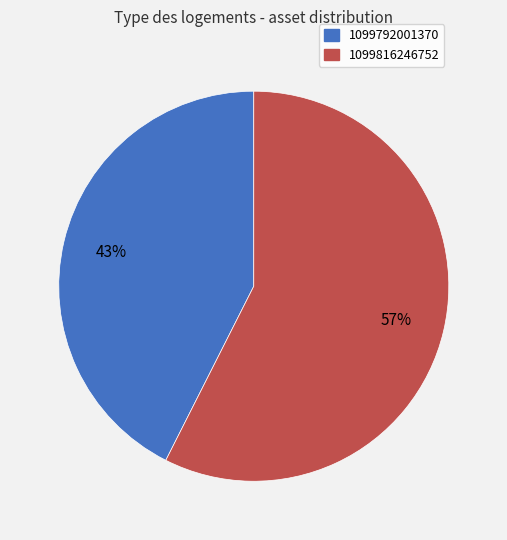

Which has a higher value, 1099816246752 or 1099792001370?

1099816246752